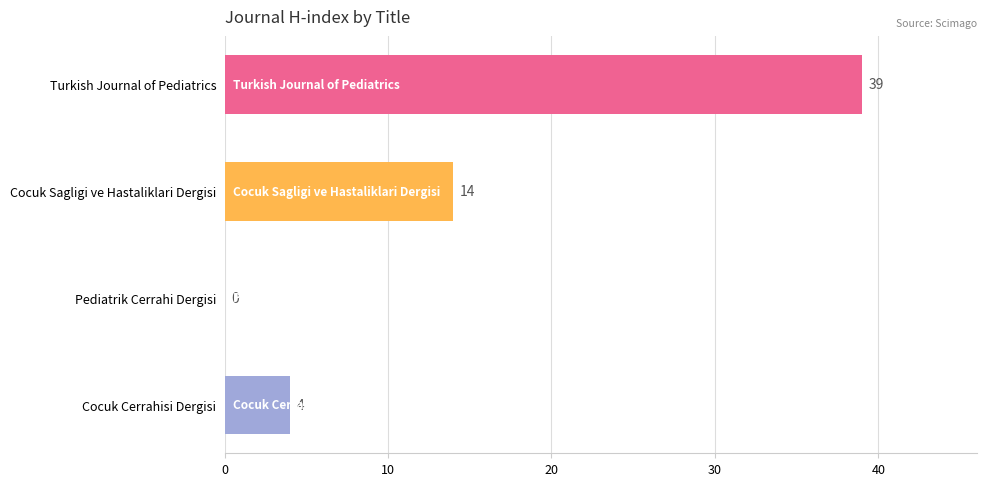

At which label is the value closest to 19?

Cocuk Sagligi ve Hastaliklari Dergisi